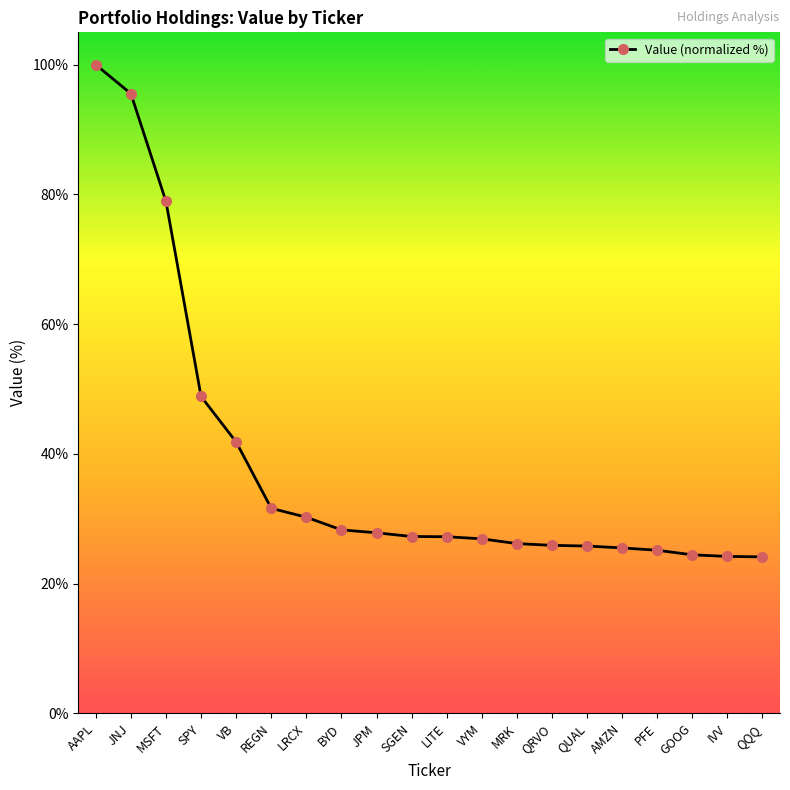

How many distinct data groups are displayed?

1